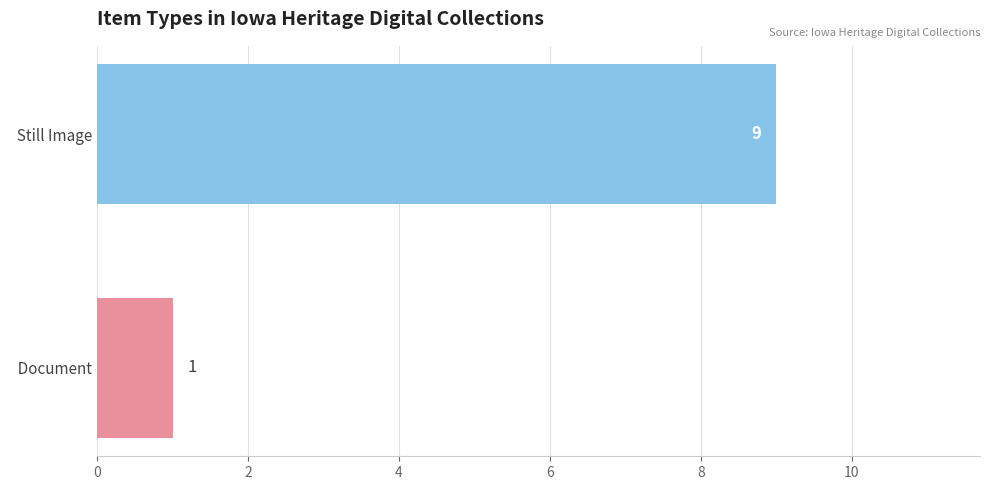

The value at   Document is 2. True or false?

False